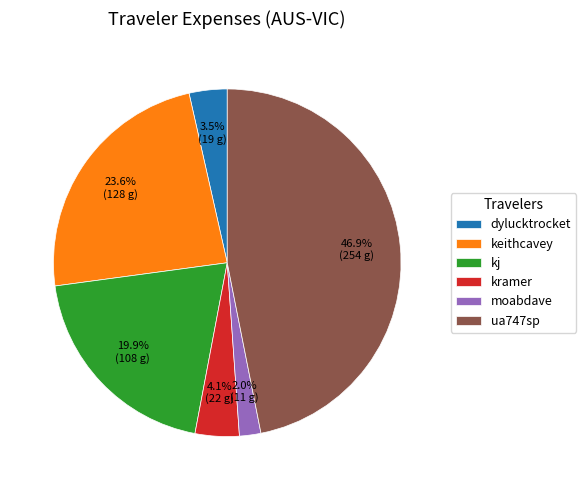

What percentage is the ua747sp slice, to the nearest percent?

47%